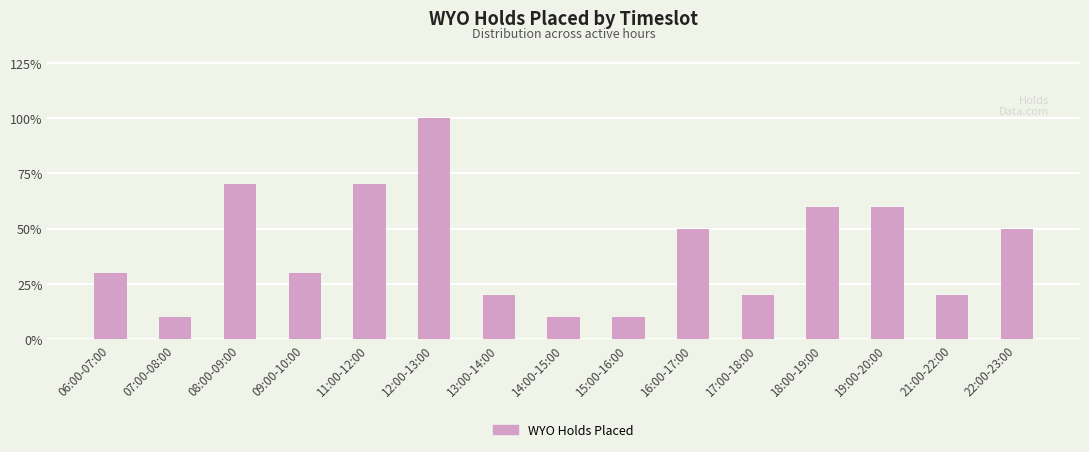

What position from the right is 14:00-15:00?

8